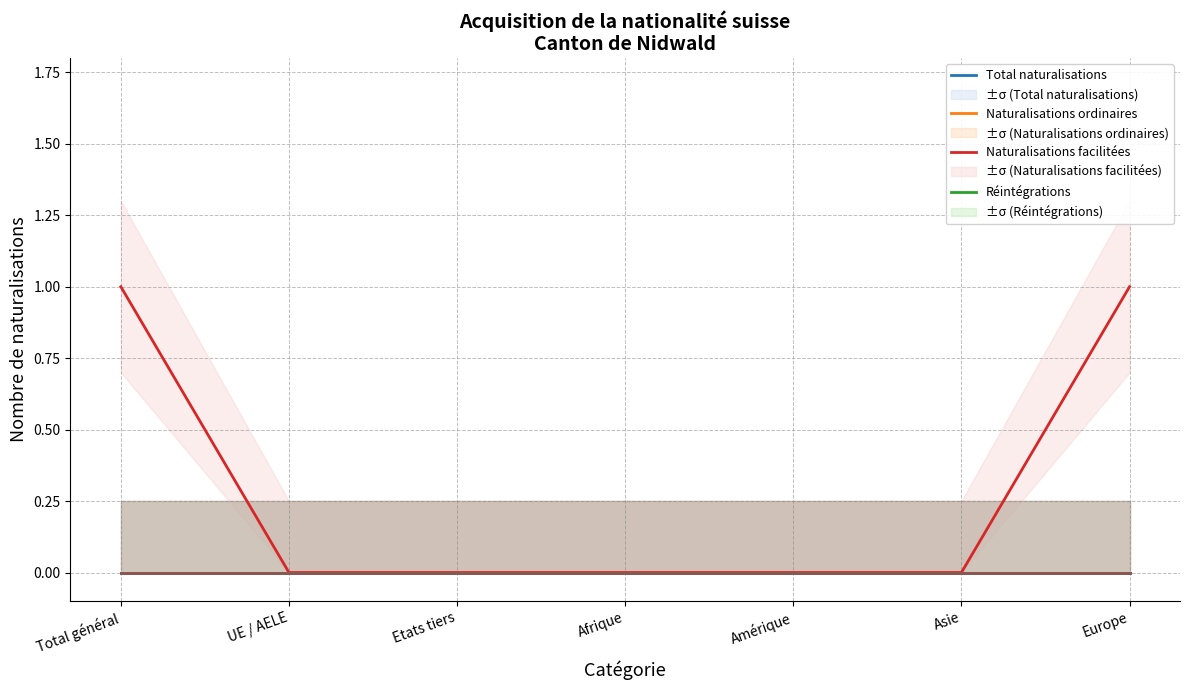

Which series has the largest range (max minus min)?

Naturalisations facilitées